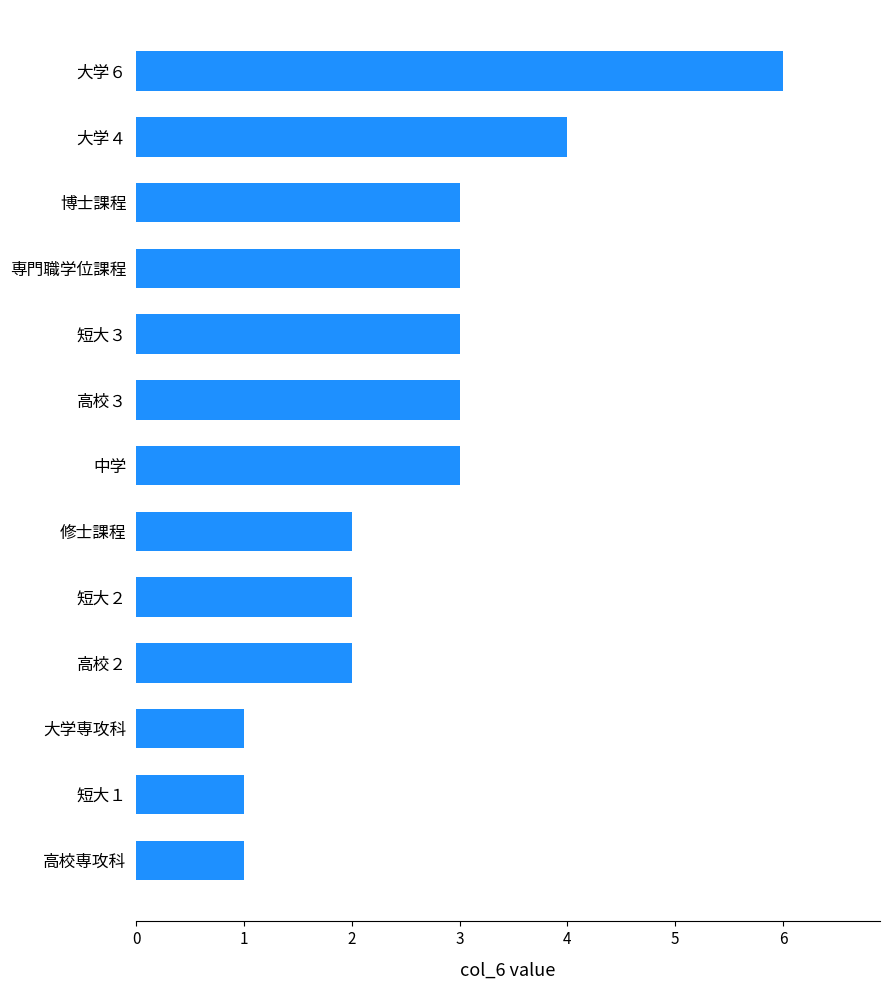

What is the ratio of the value at 短大３ to the value at 博士課程?

1.0